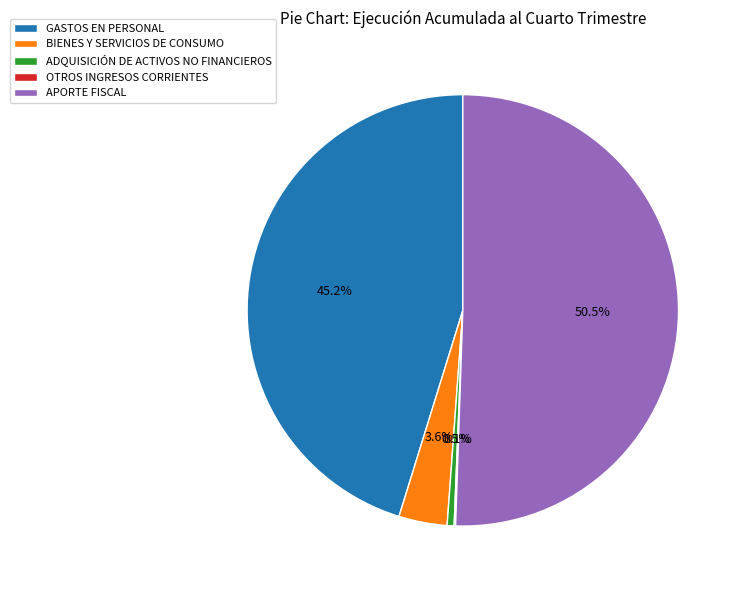

Which has a higher value, APORTE FISCAL or GASTOS EN PERSONAL?

APORTE FISCAL